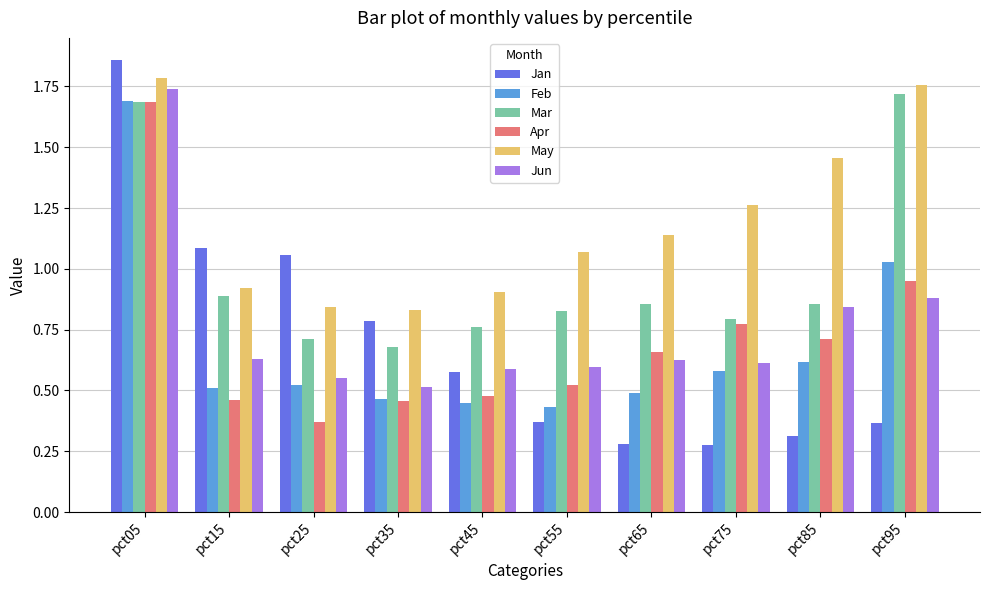

How many groups of bars are there?

10